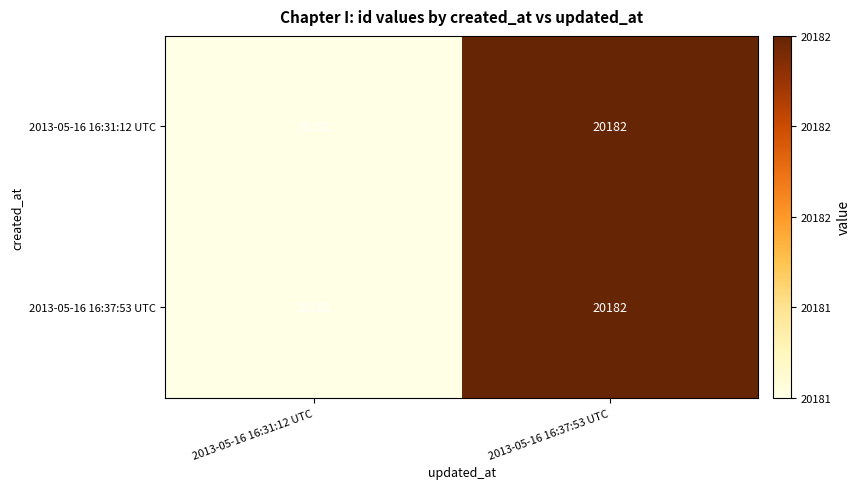

Which label corresponds to the largest value in the chart?

2013-05-16 16:37:53 UTC